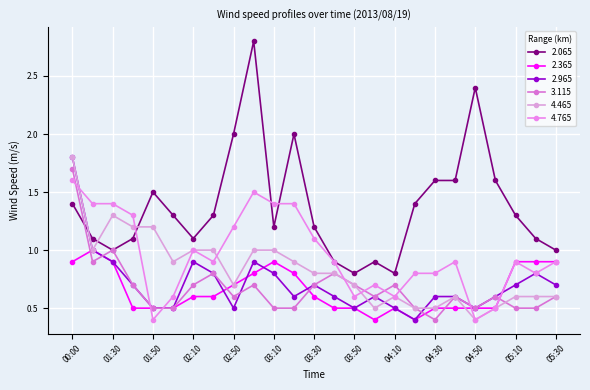

How many lines are shown in the chart?

6